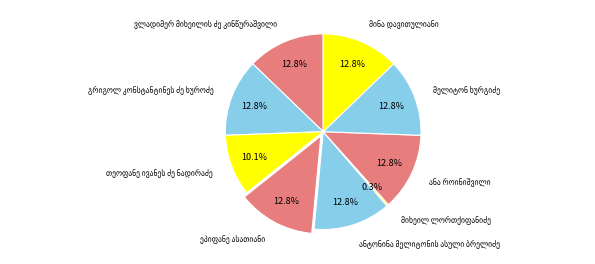

Does any single category account for the majority?

No